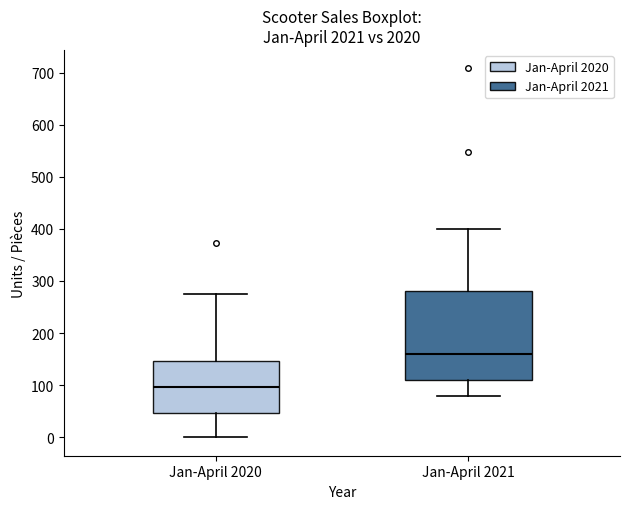

Reading left to right, transcribe this box plot: for each box, give where its median line is, the range the box spans, and where its two whiskers end, as read against the y-axis. The values are not printed on the chart, so give them approximately, as read against the axis.

Jan-April 2020: median 100, box 50 to 150, whiskers 0 to 280
Jan-April 2021: median 160, box 110 to 280, whiskers 80 to 400